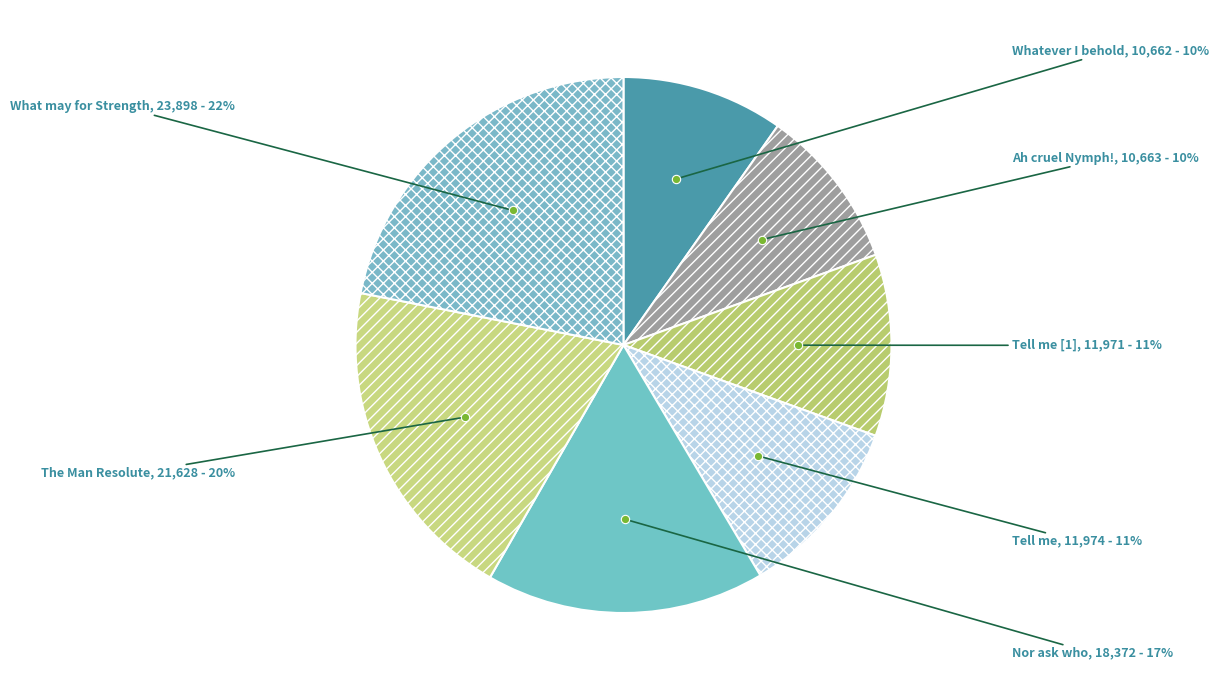

To the nearest percent, what is the average slice percentage?

14%